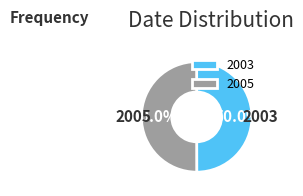

What is the ratio of the value at 2005 to the value at 2003?

1.0